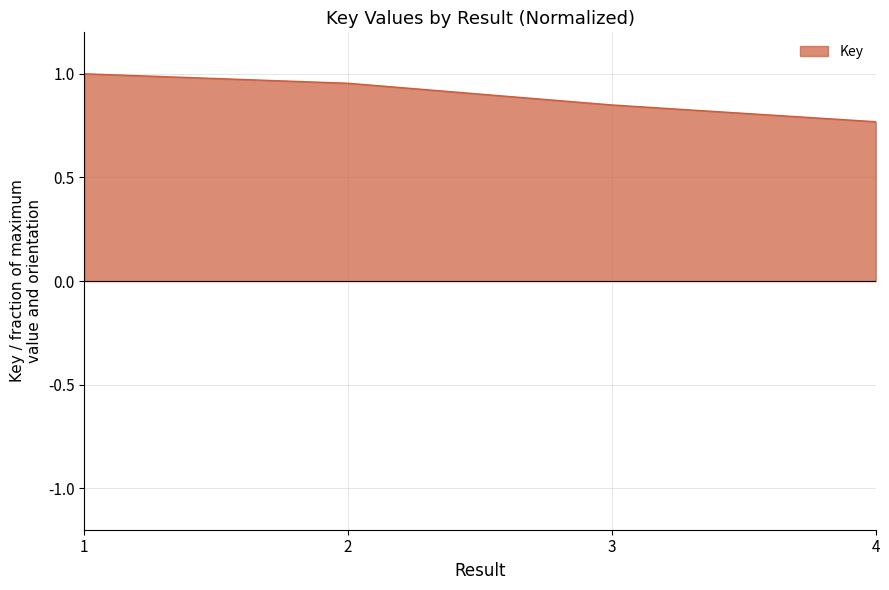

How many lines are shown in the chart?

1